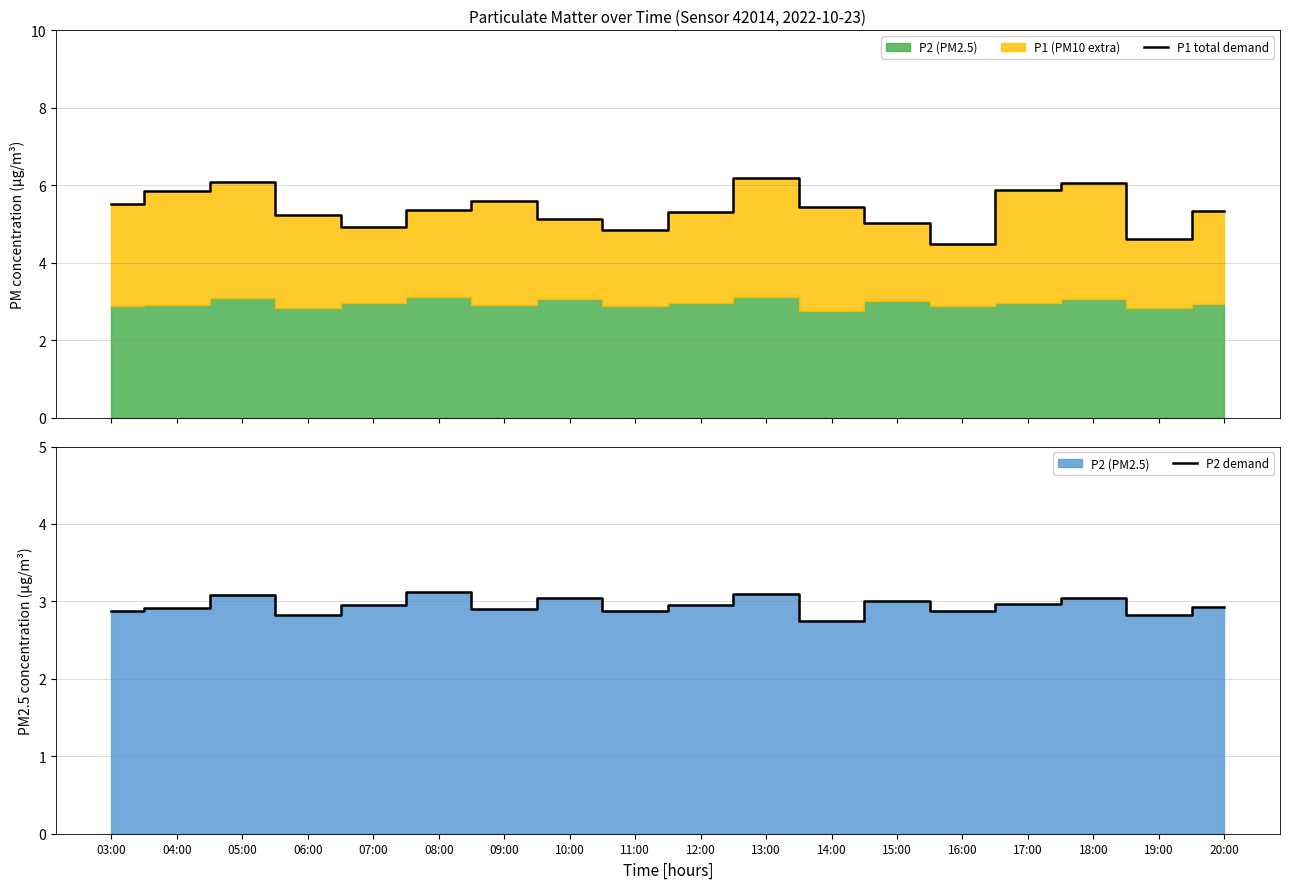

Which series has the largest total across all categories?

P1 total demand